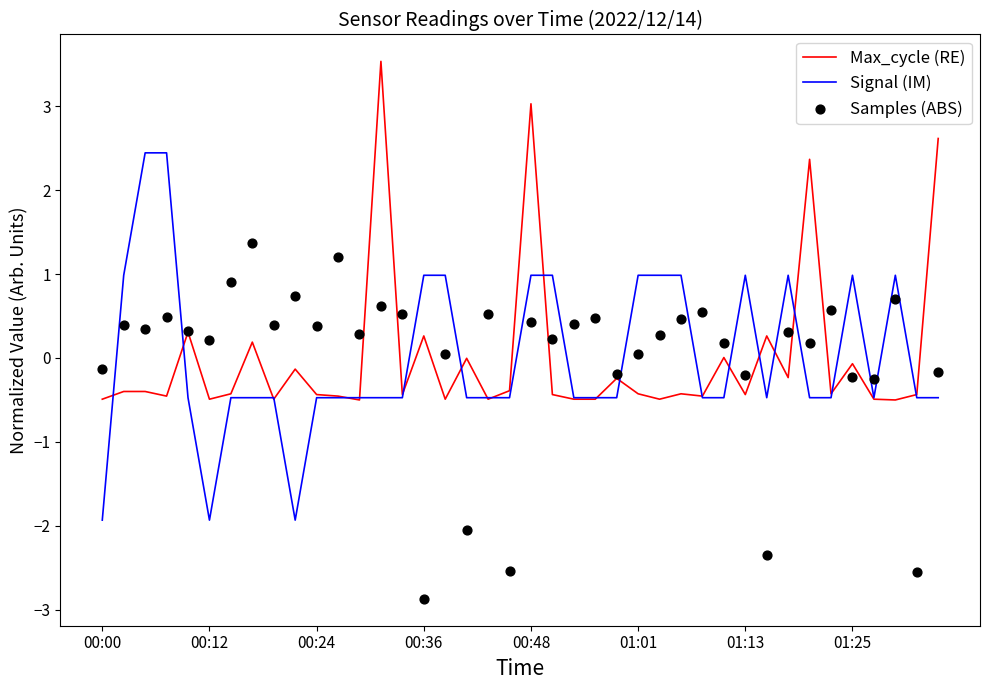

Is the value of Samples (ABS) at 32 greater than the value of Max_cycle (RE) at 36?

Yes